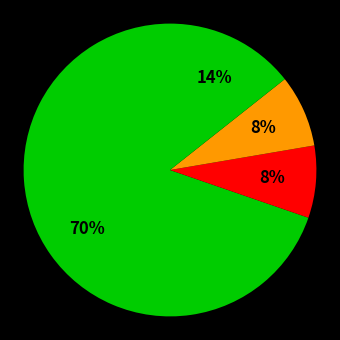

Which category has the smallest portion of the pie?

C3H/HeJ